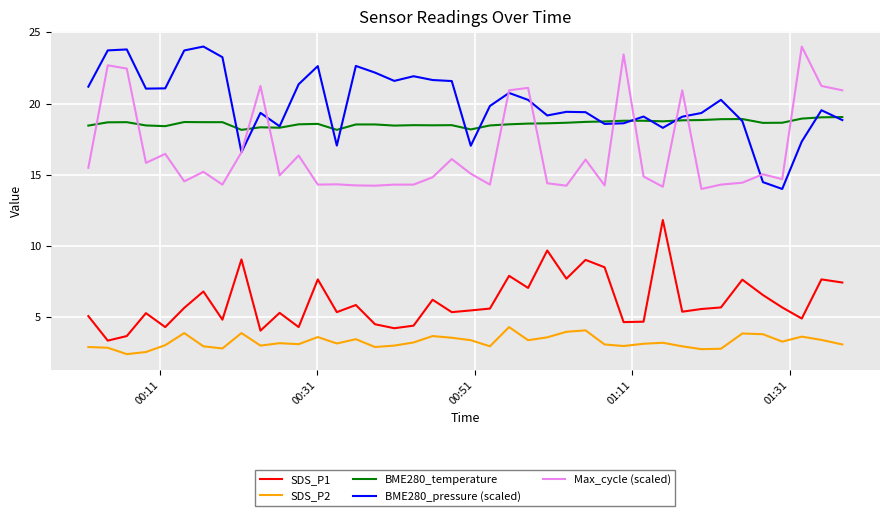

What is the highest value of the SDS_P2 series?

4.3